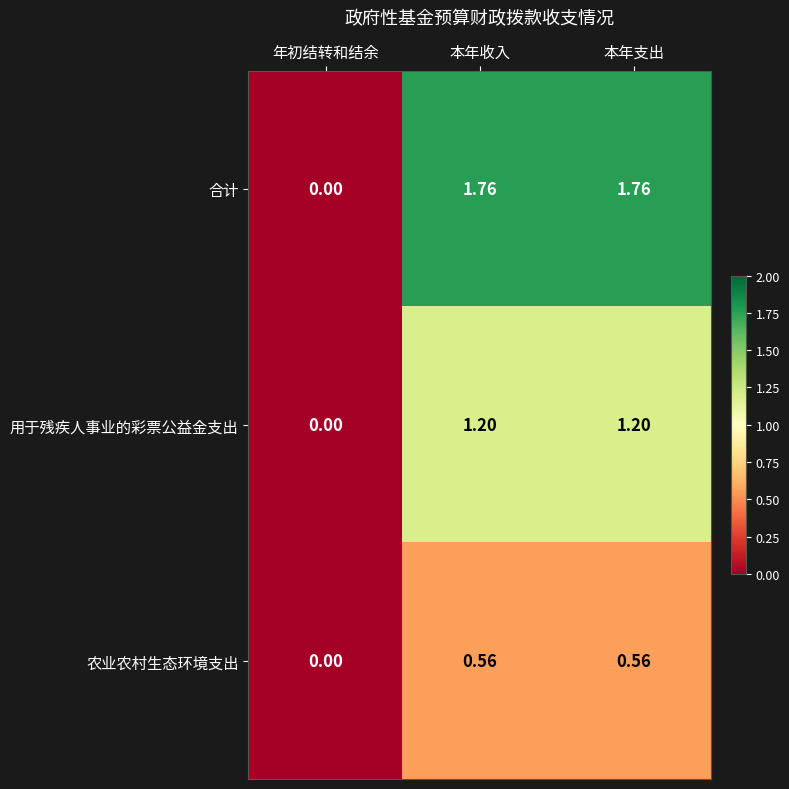

Between 年初结转和结余 and 本年支出, which series saw the biggest shift?

合计